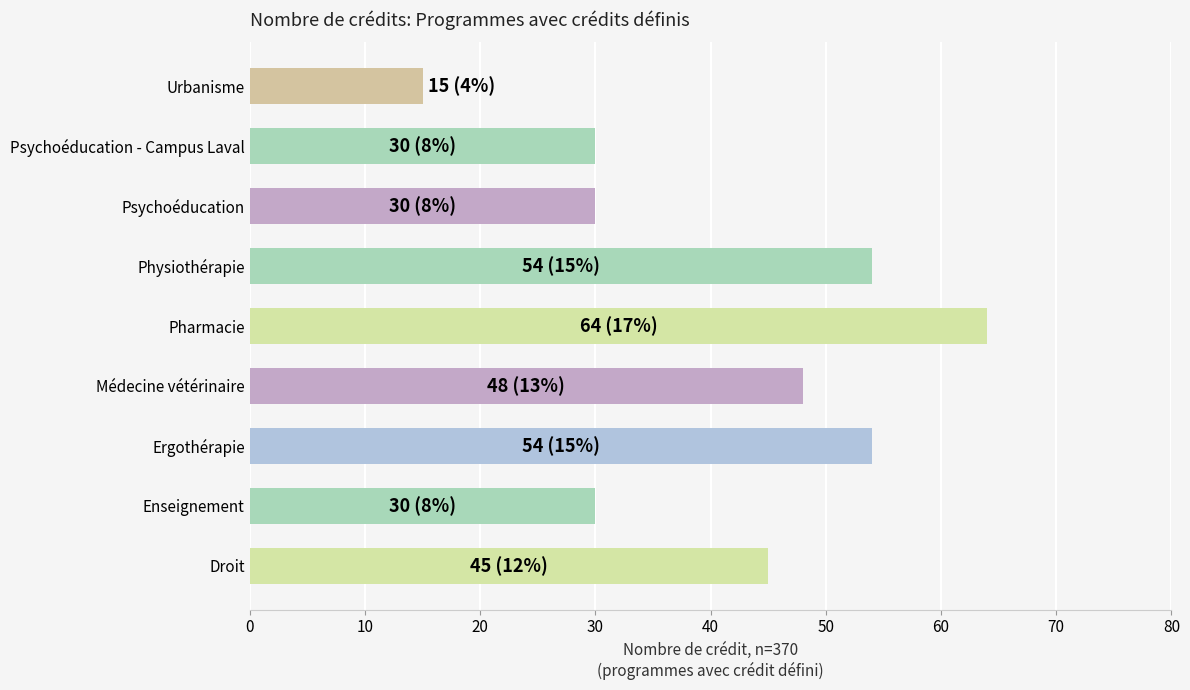

Reading bottom to top, list all the values displayed in this chart.

45	30	54	48	64	54	30	30	15